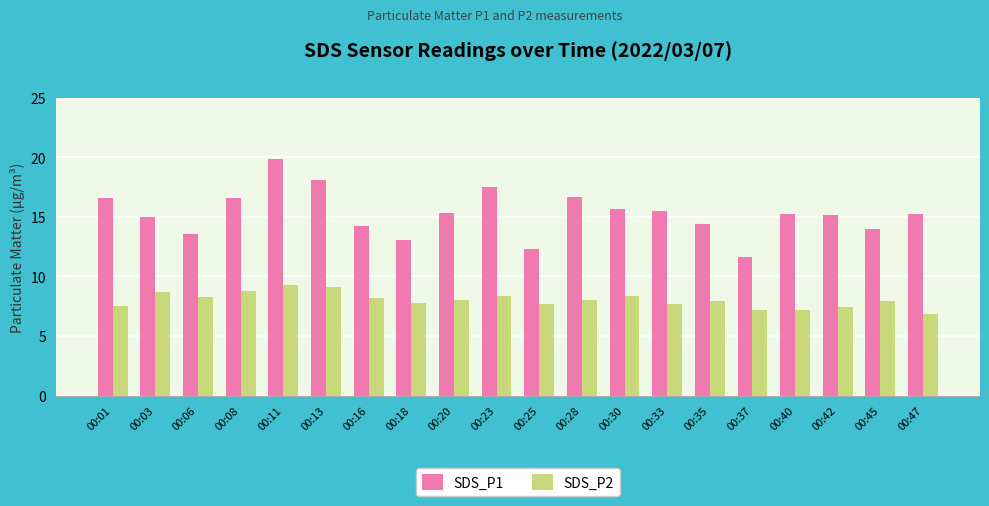

What is the difference between the SDS_P1 values at 00:06 and 00:35?

0.8